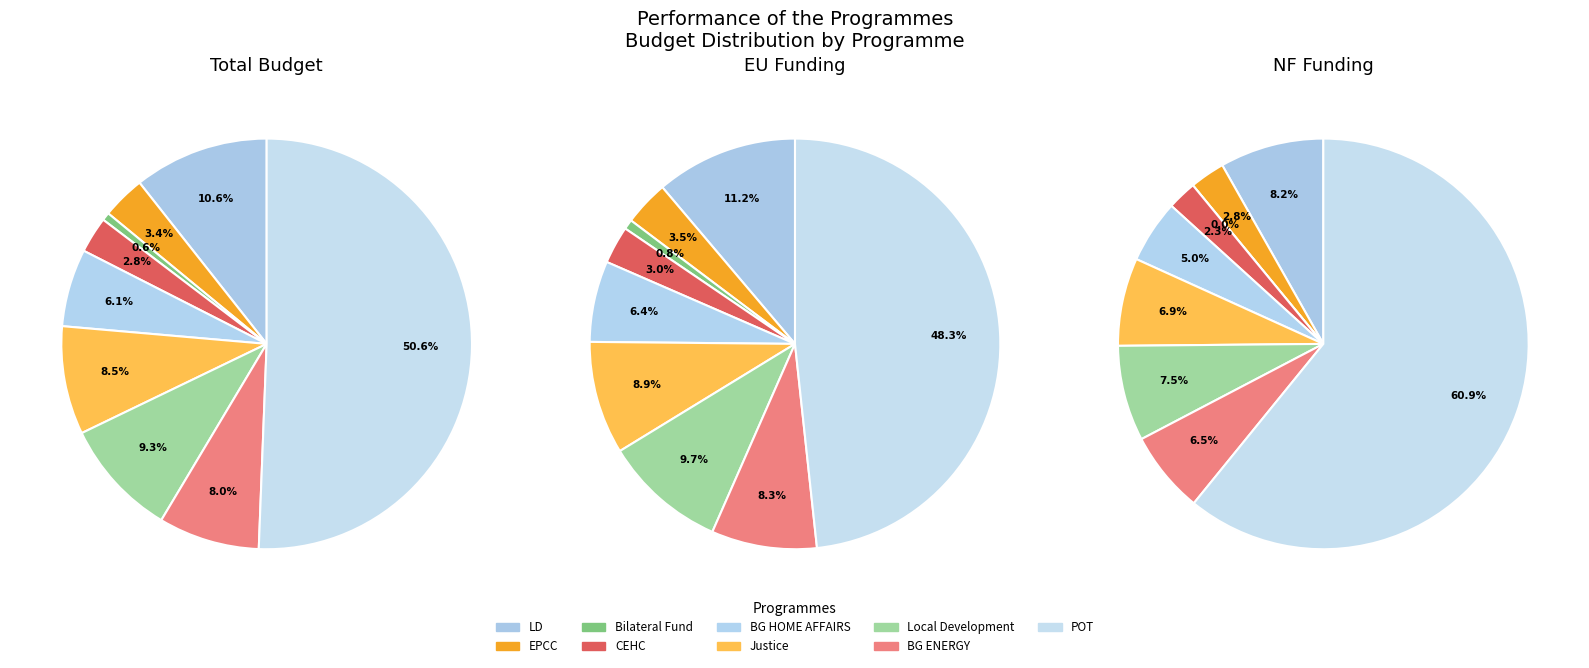

To the nearest percent, what percentage of the pie is 8?

51%